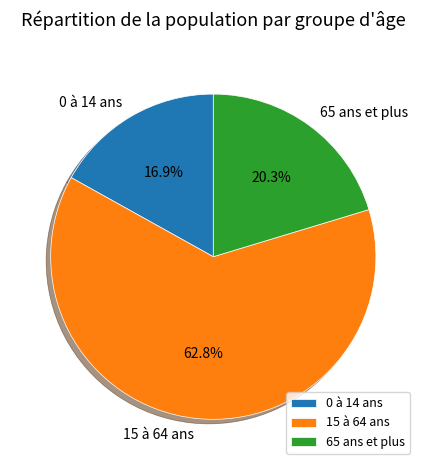

What percentage do 0 à 14 ans and 65 ans et plus together represent?

37.2%